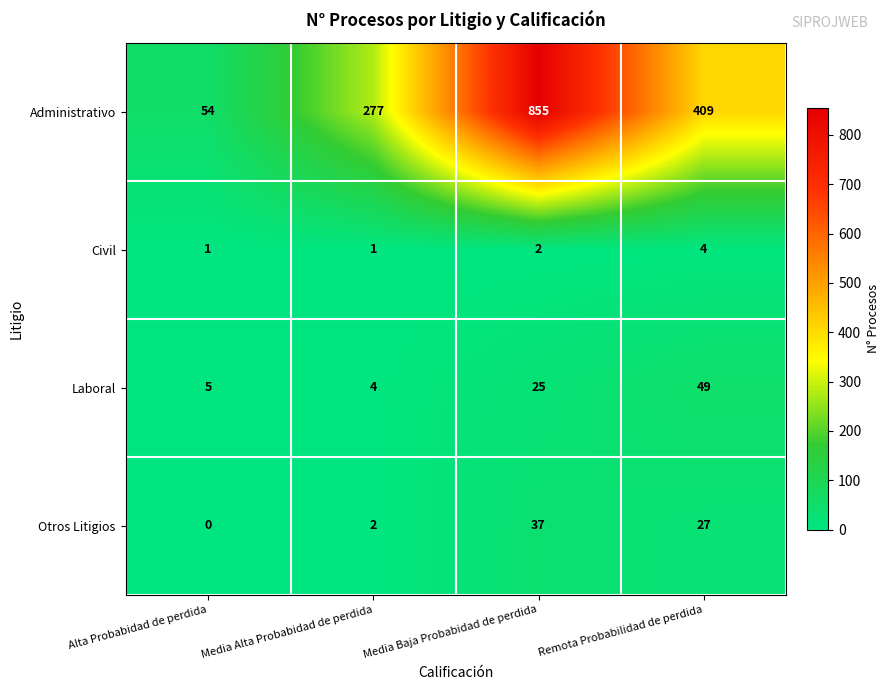

Which series changed the most between Media Alta Probabidad de perdida and Media Baja Probabidad de perdida?

Administrativo